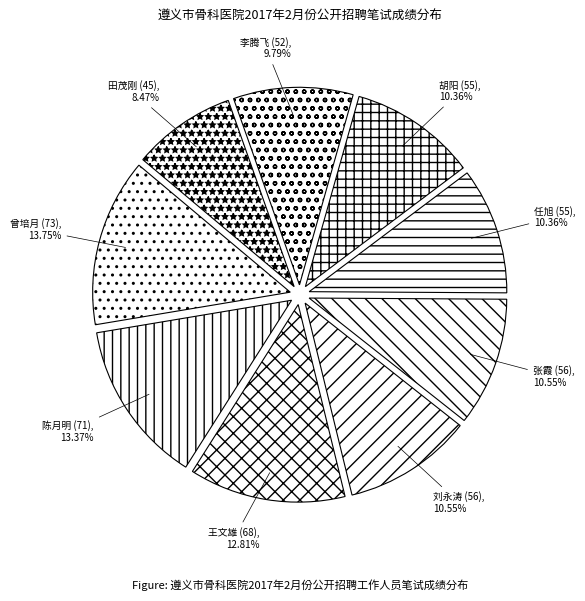

To the nearest percent, what portion does 陈月明 (71) represent?

13%